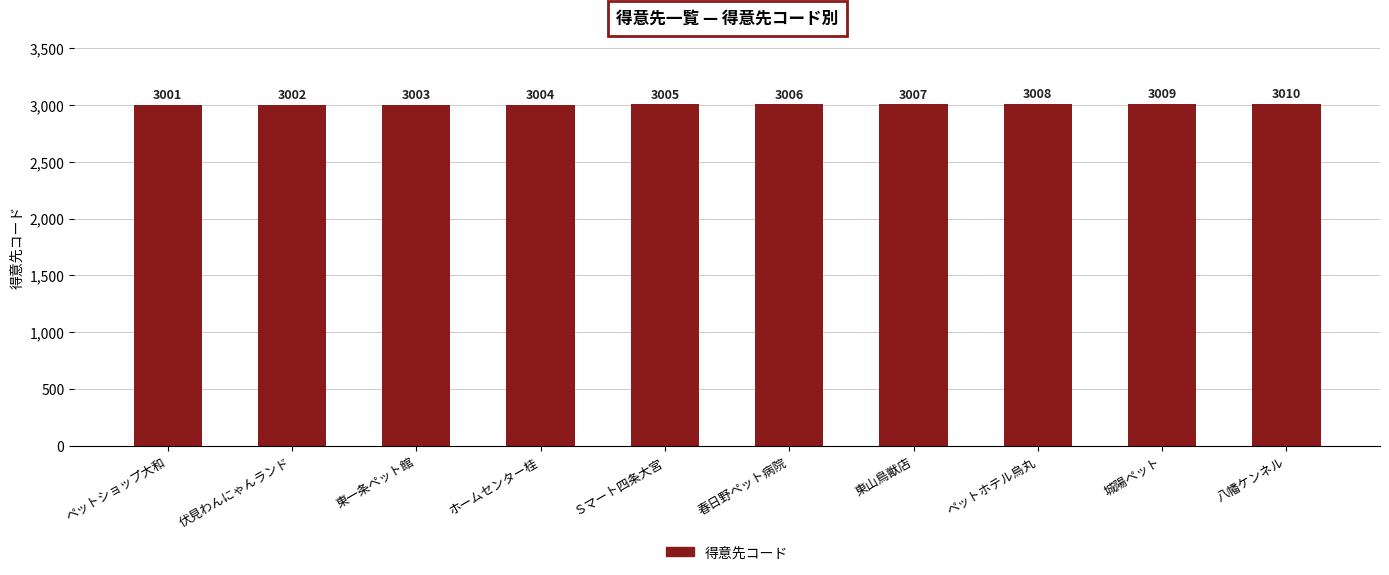

What is the approximate value at ホームセンター桂?

3004